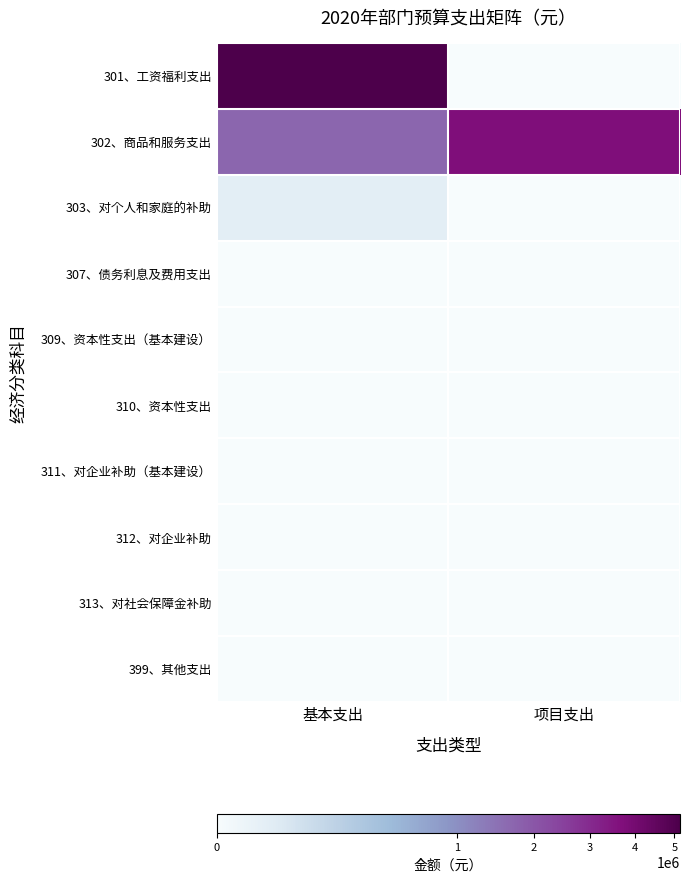

Rank the series by their maximum value, from lowest to highest.

307、债务利息及费用支出, 309、资本性支出（基本建设）, 310、资本性支出, 311、对企业补助（基本建设）, 312、对企业补助, 313、对社会保障金补助, 399、其他支出, 303、对个人和家庭的补助, 302、商品和服务支出, 301、工资福利支出